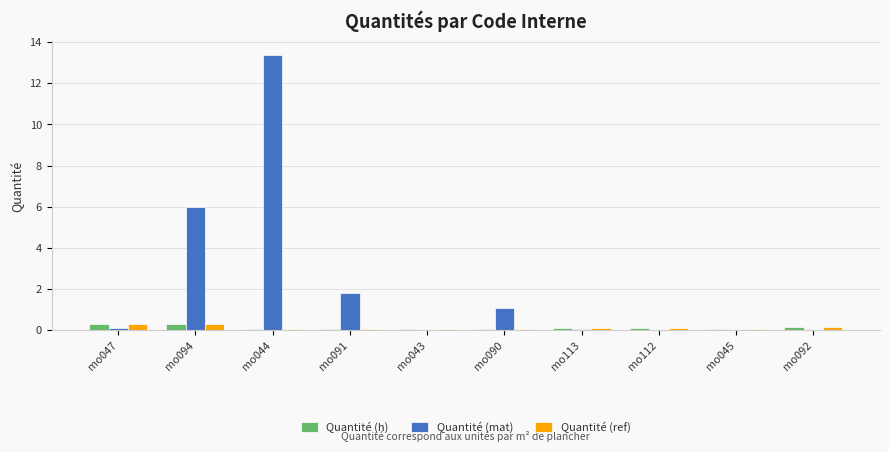

What is the sum of all Quantité (mat) values?

22.5